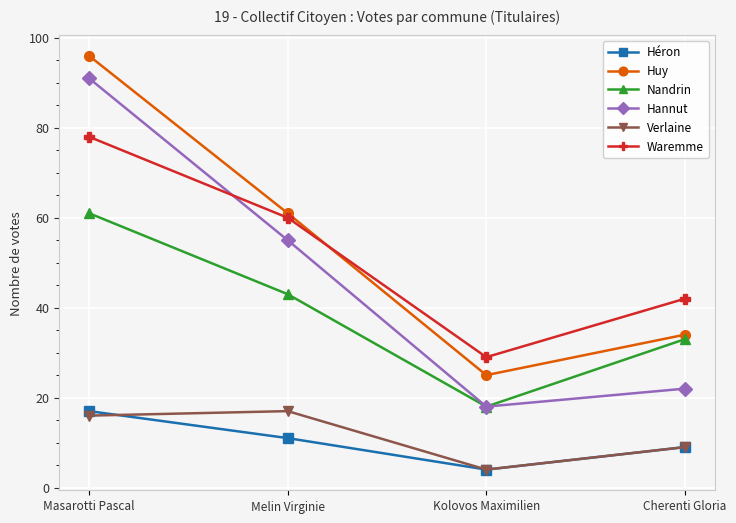

The value of Huy at Kolovos Maximilien is 6. True or false?

False